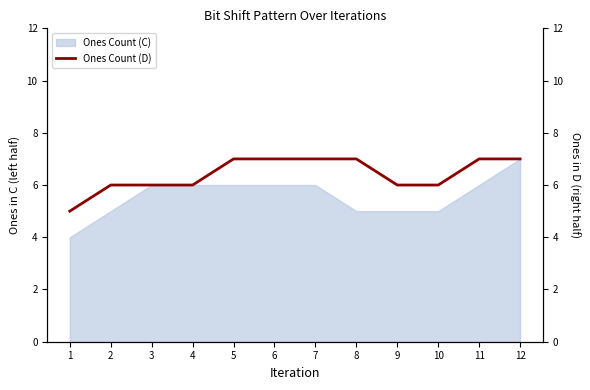

The value at 12 is 3. True or false?

False